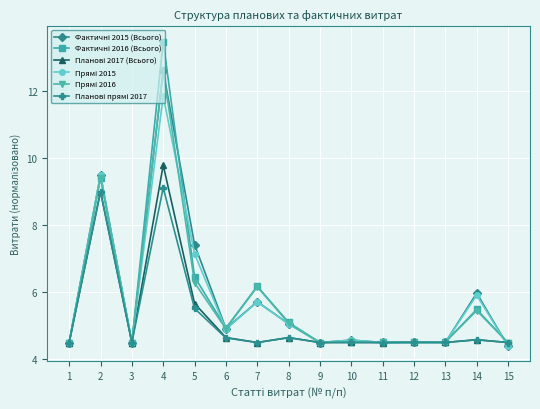

What is the spread (max minus min) of values at 7?

1.7